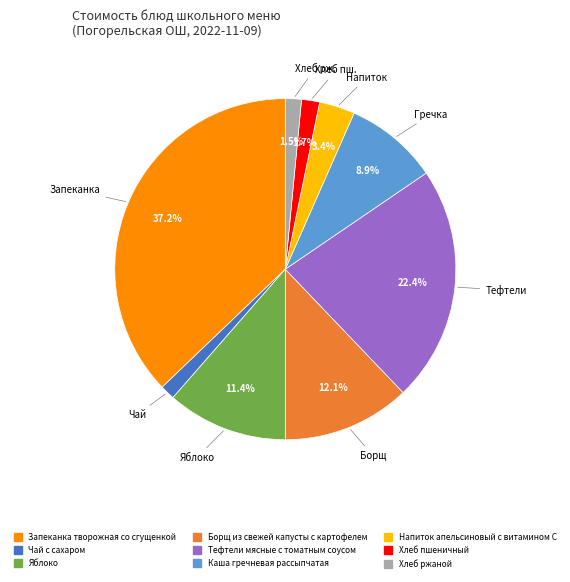

The Борщ из свежей капусты с картофелем slice represents 1% of the pie. True or false?

False